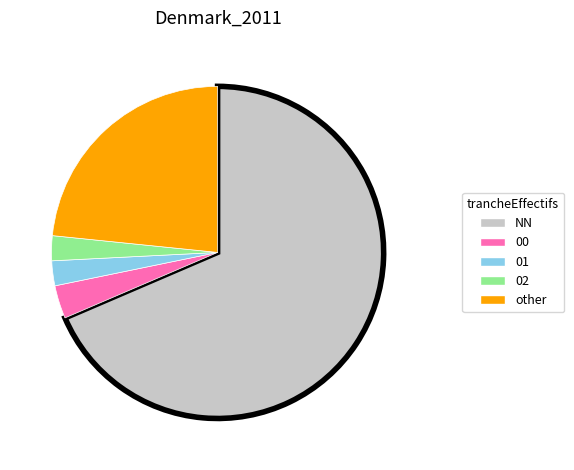

Count the number of slices in the pie.

5